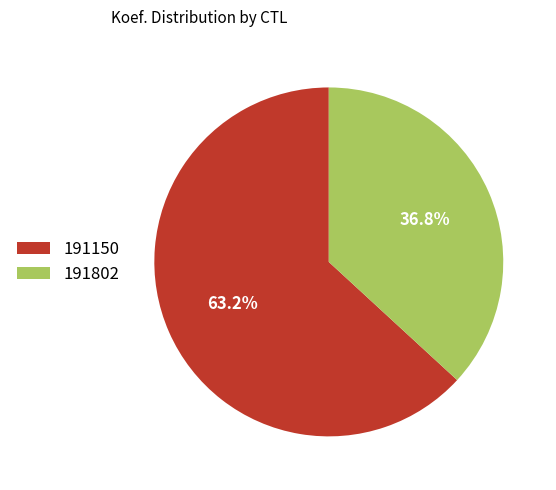

Which has a higher value, 191802 or 191150?

191150